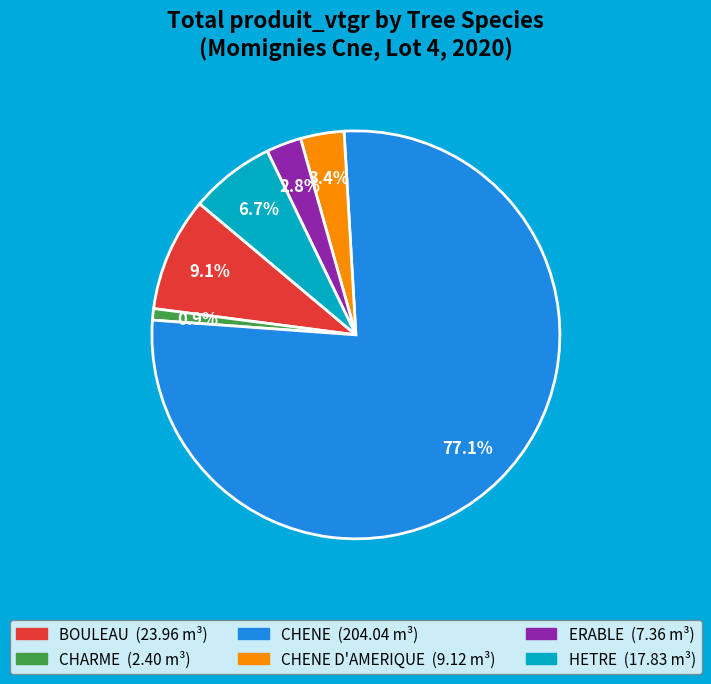

Does any single category account for the majority?

Yes